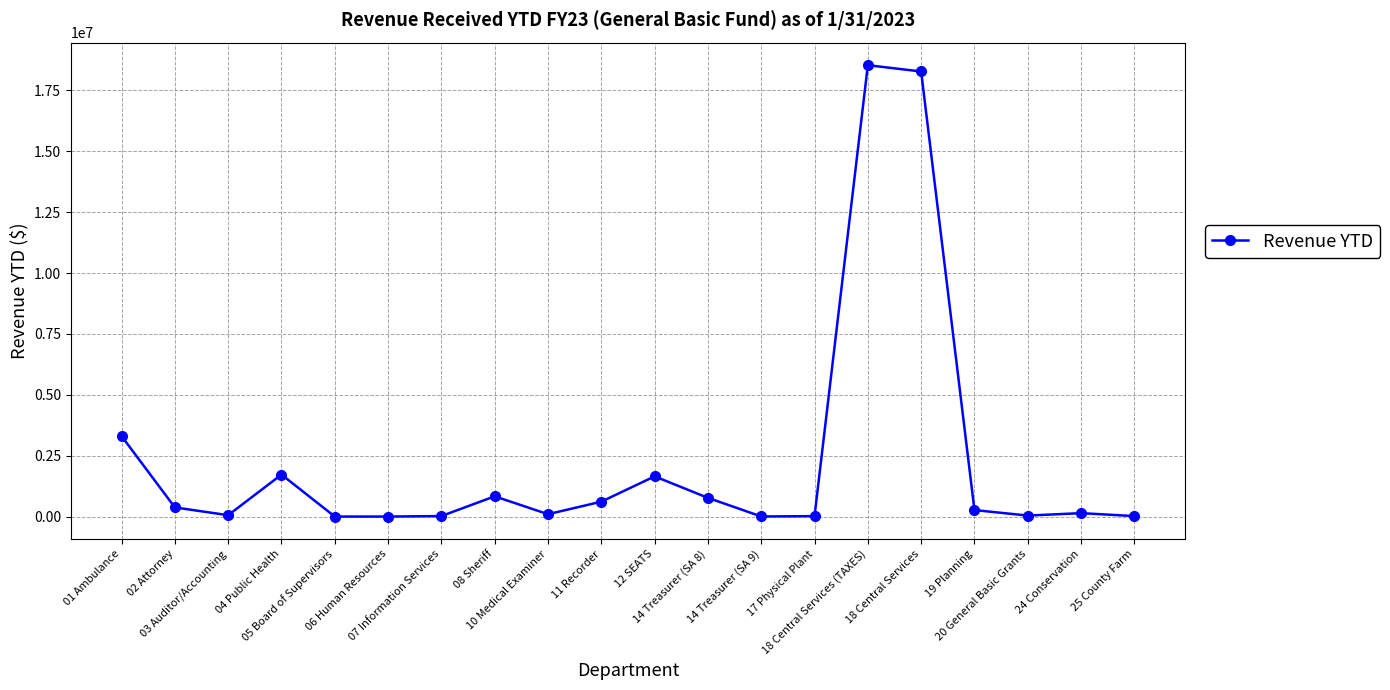

How many values are below 266742?

10